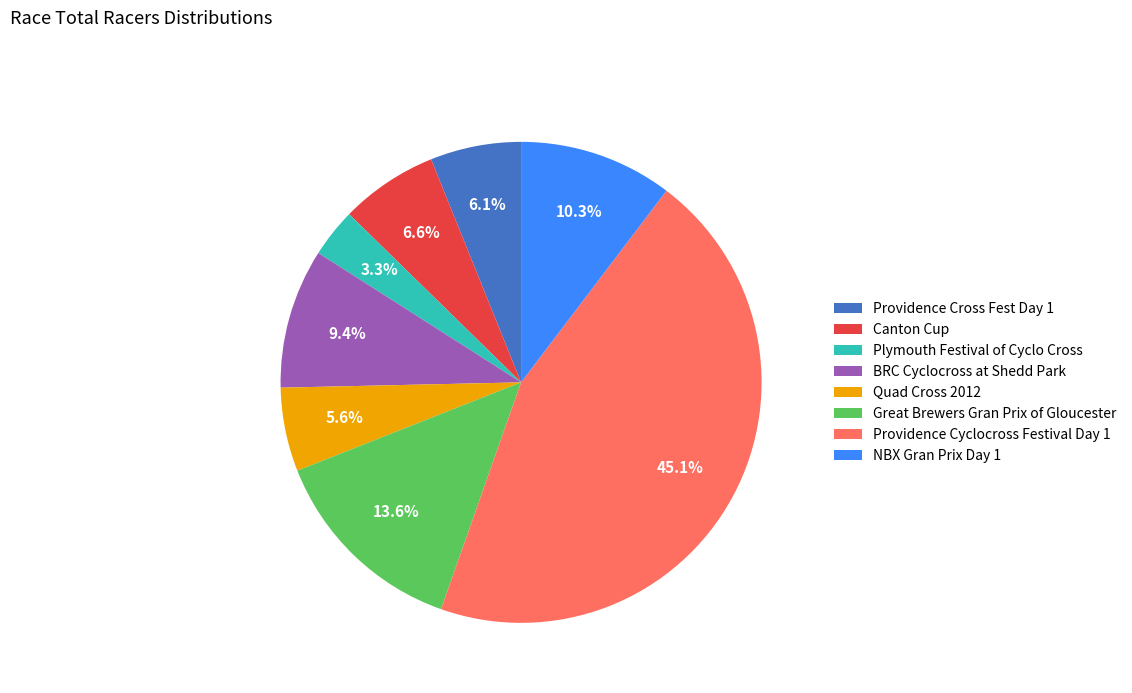

What is the smallest slice in the pie chart?

Plymouth Festival of Cyclo Cross